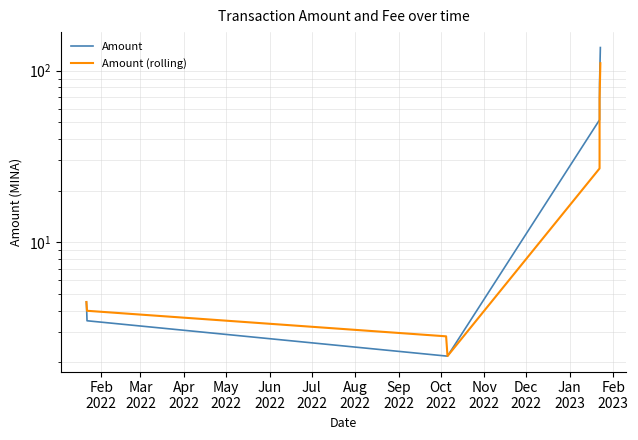

Which series has the largest range (max minus min)?

Amount